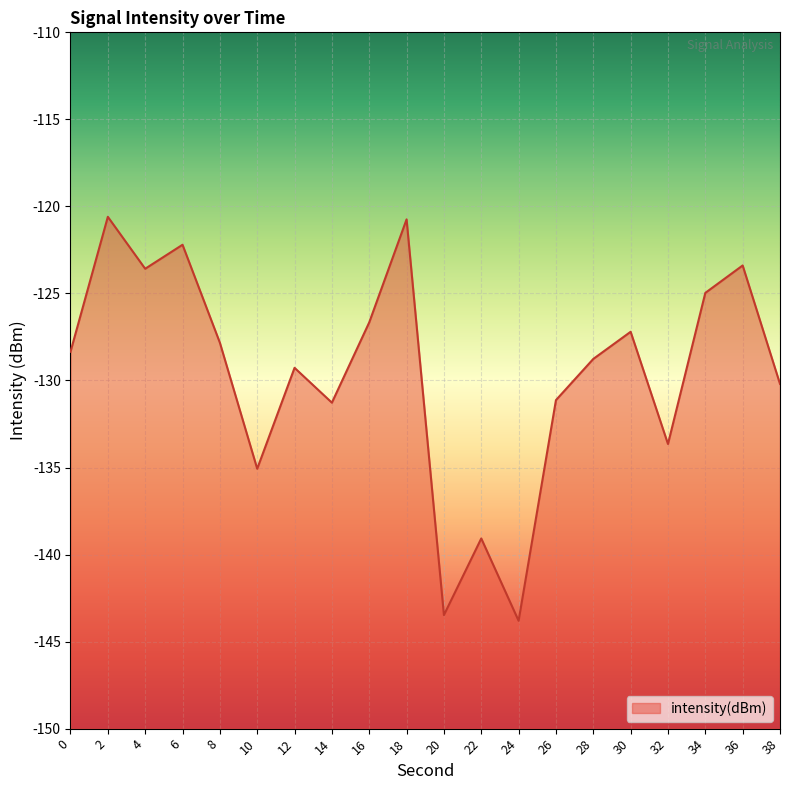

Where does the data first go above -128?

2